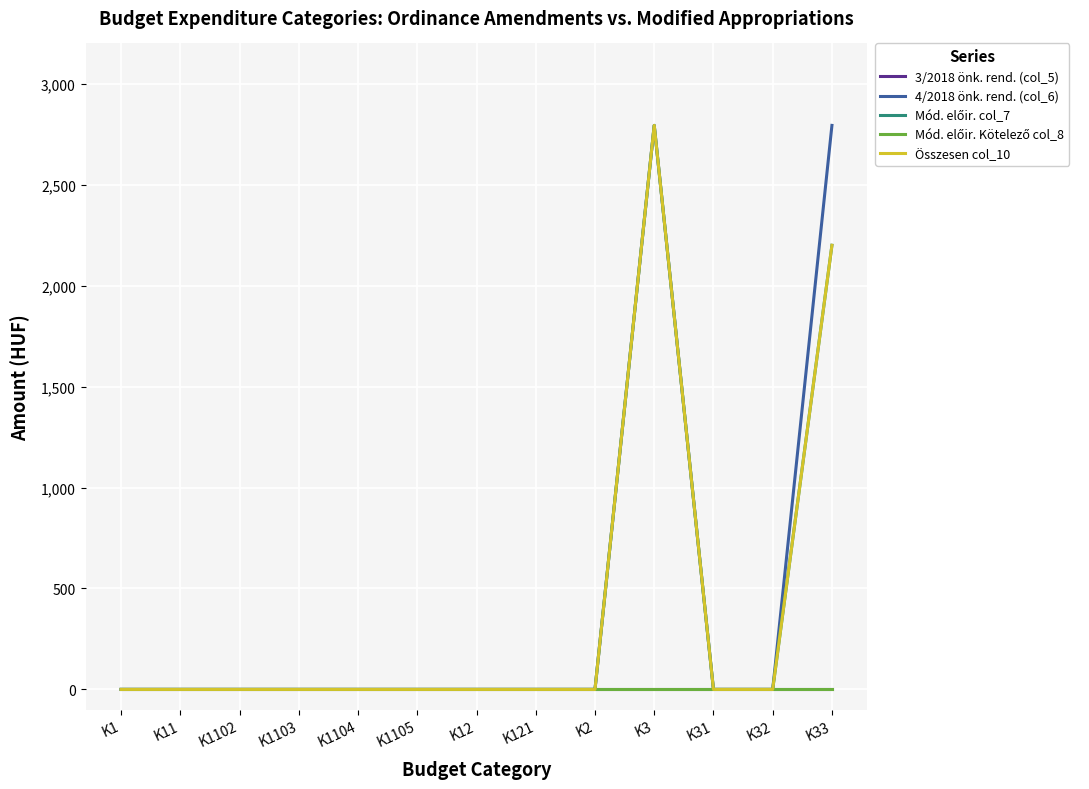

Does the chart display data point markers on the line(s)?

No